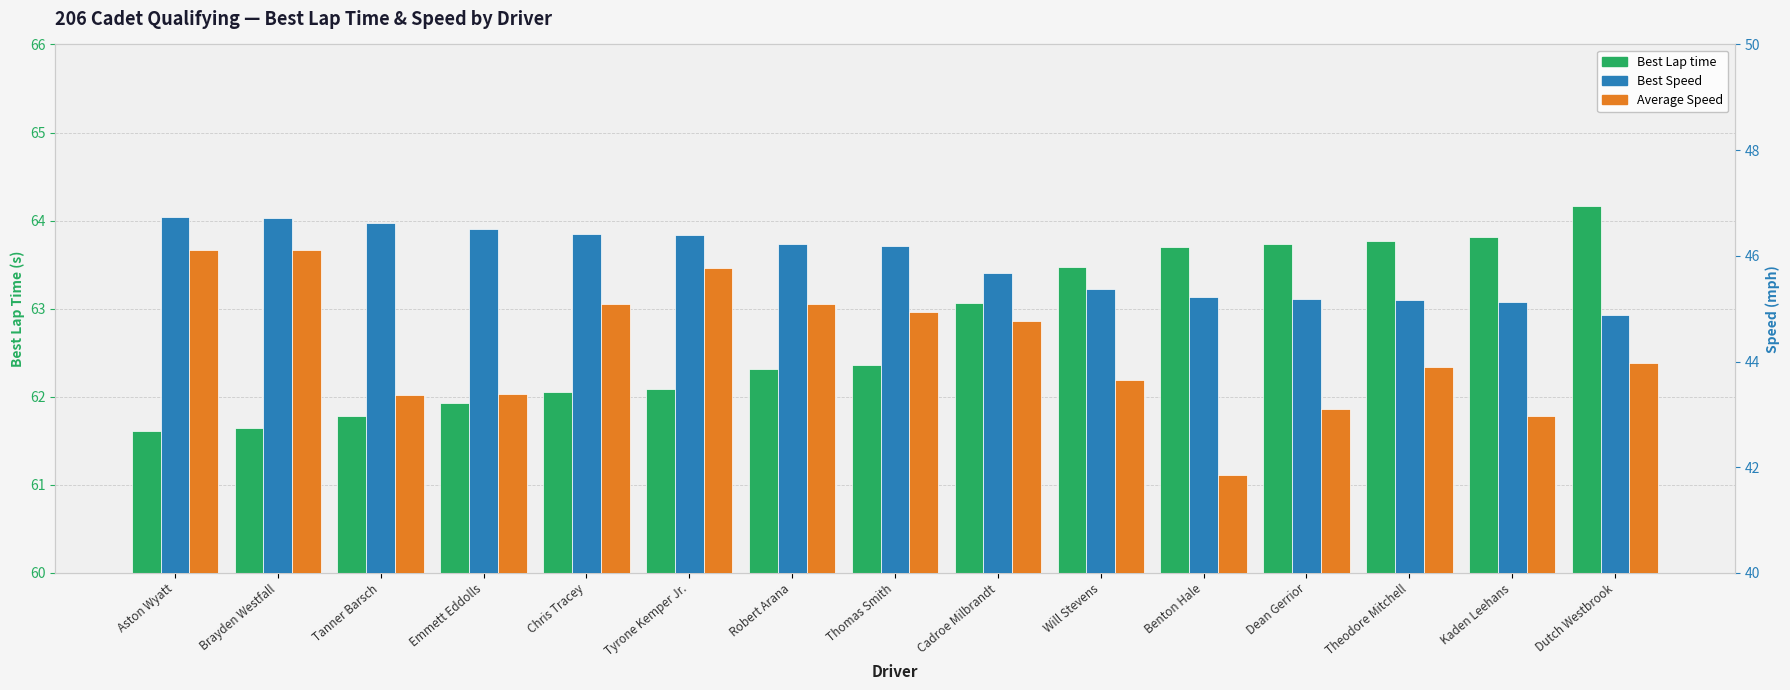

What are all the series names shown in the legend?

Best Lap time, Best Speed, Average Speed